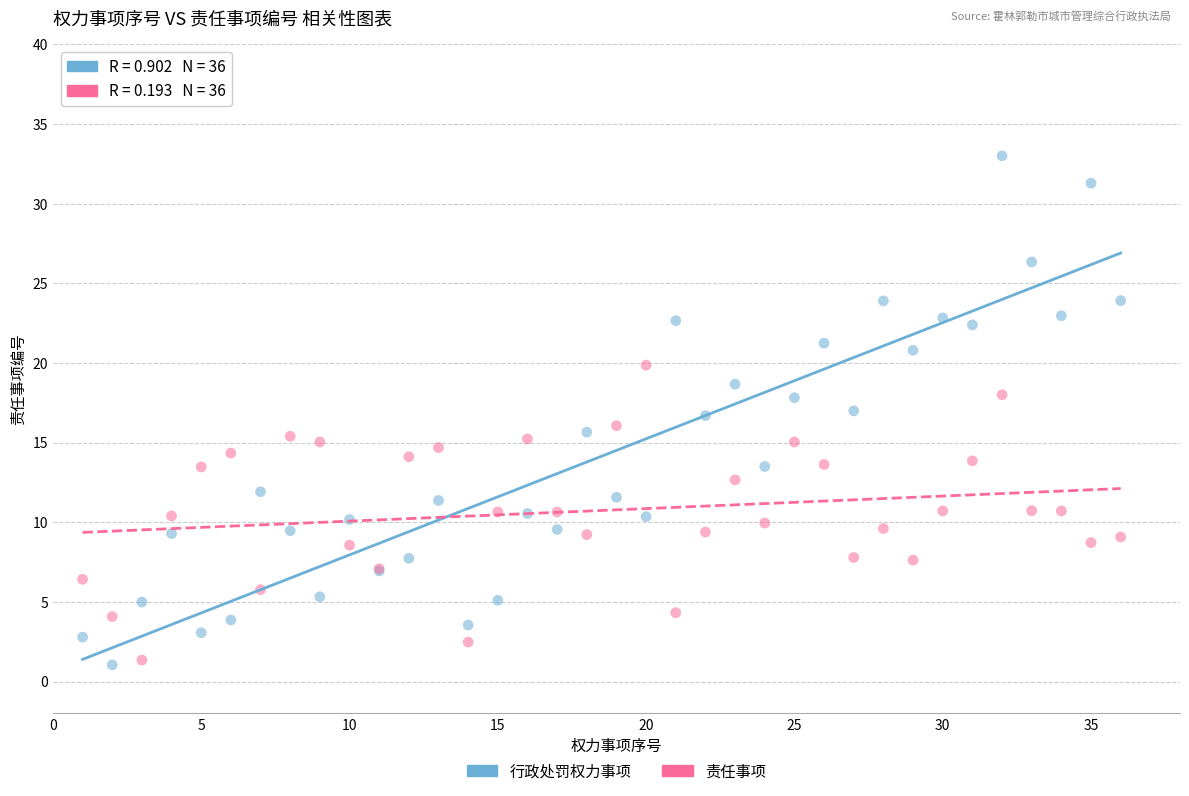

Which series reaches the maximum Y coordinate?

行政处罚权力事项